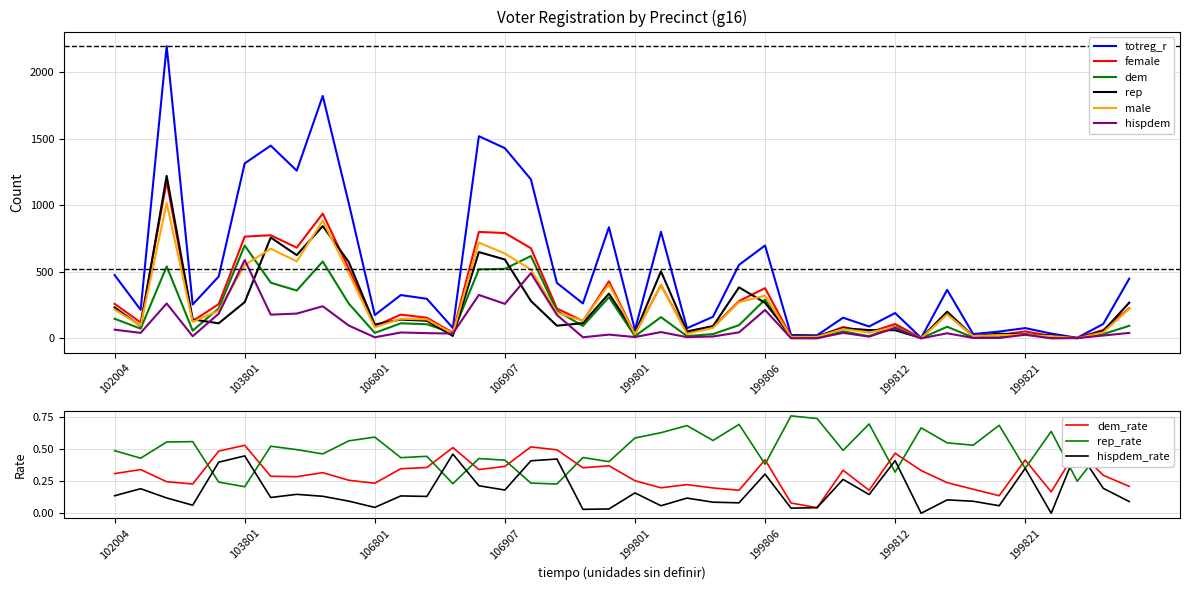

How many values in the hispdem series exceed 41?

17